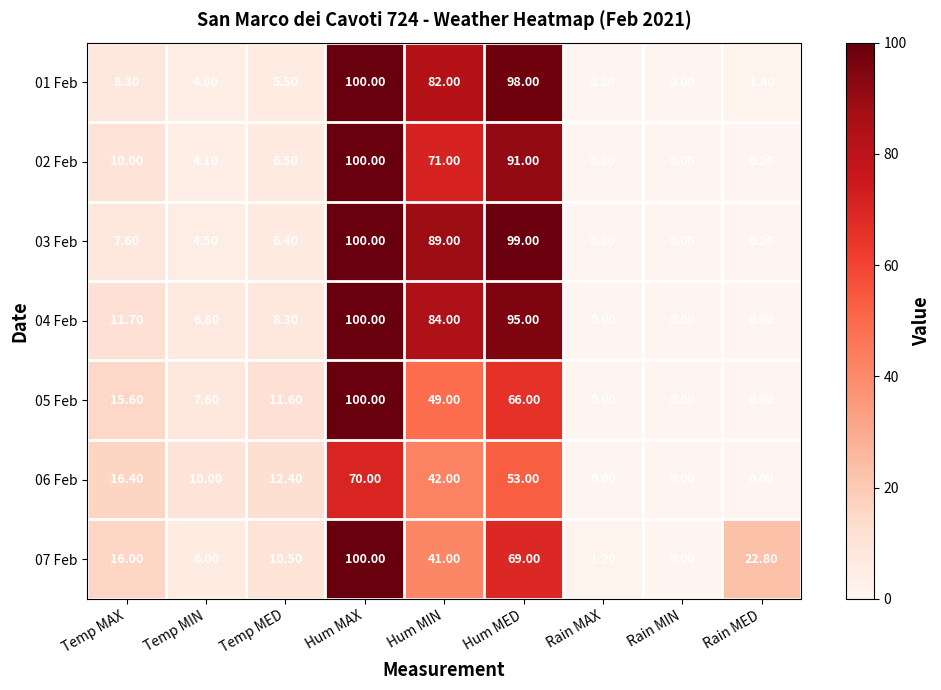

What is the total value across all series at Rain MAX?

1.8